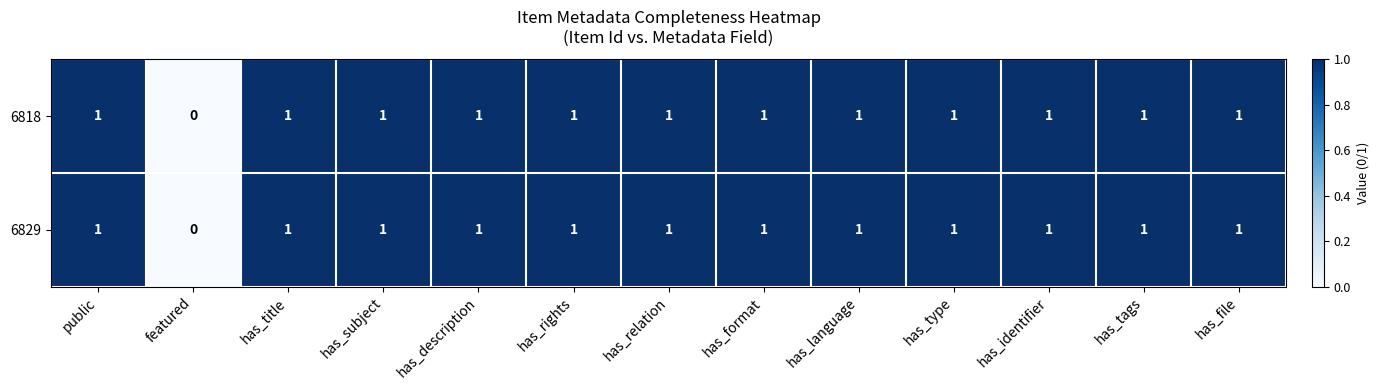

What is the total value across all series at has_language?

2